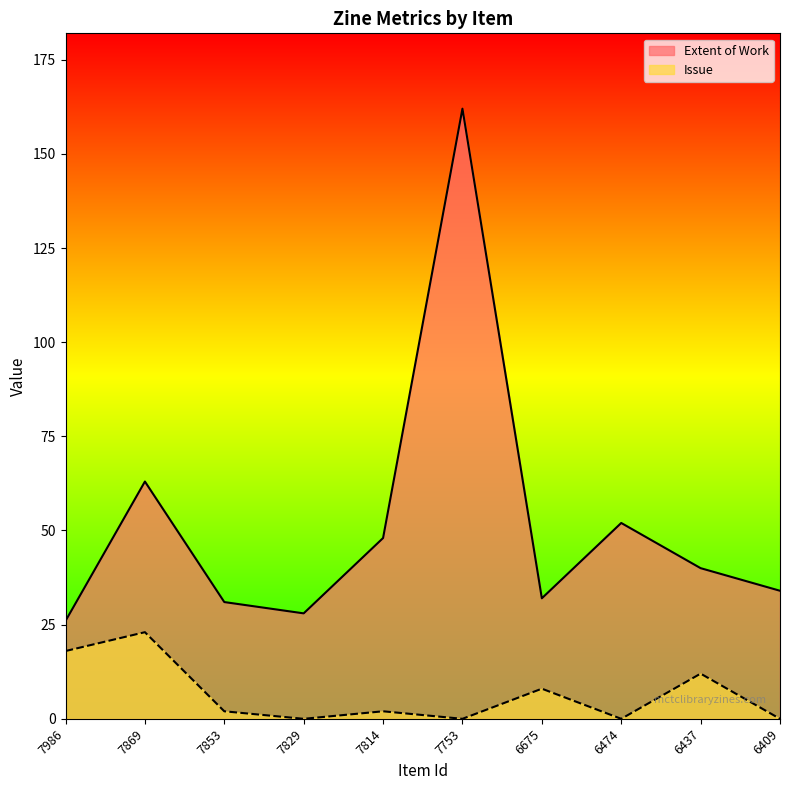

What is the difference between the maximum and minimum values in the Extent of Work series?

136